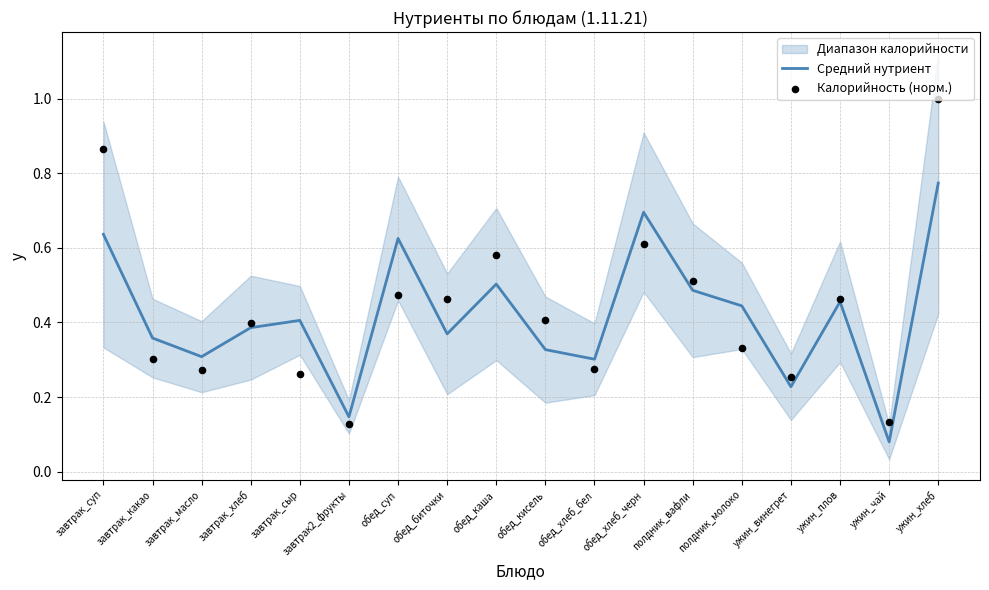

Which series reaches the maximum Y coordinate?

Калорийность (норм.)